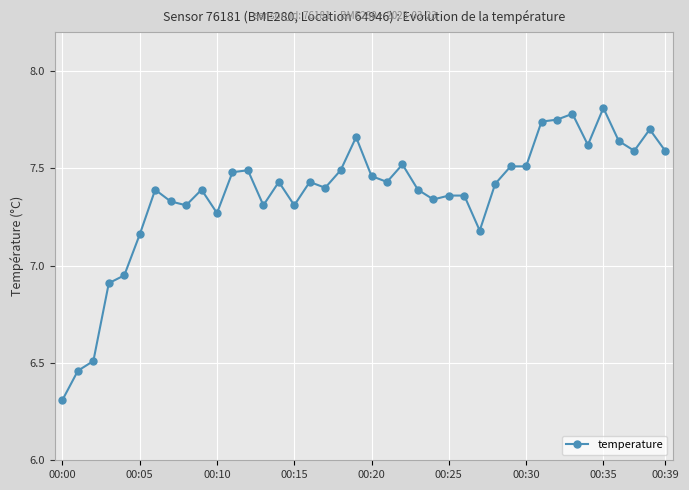

How many lines are shown in the chart?

1